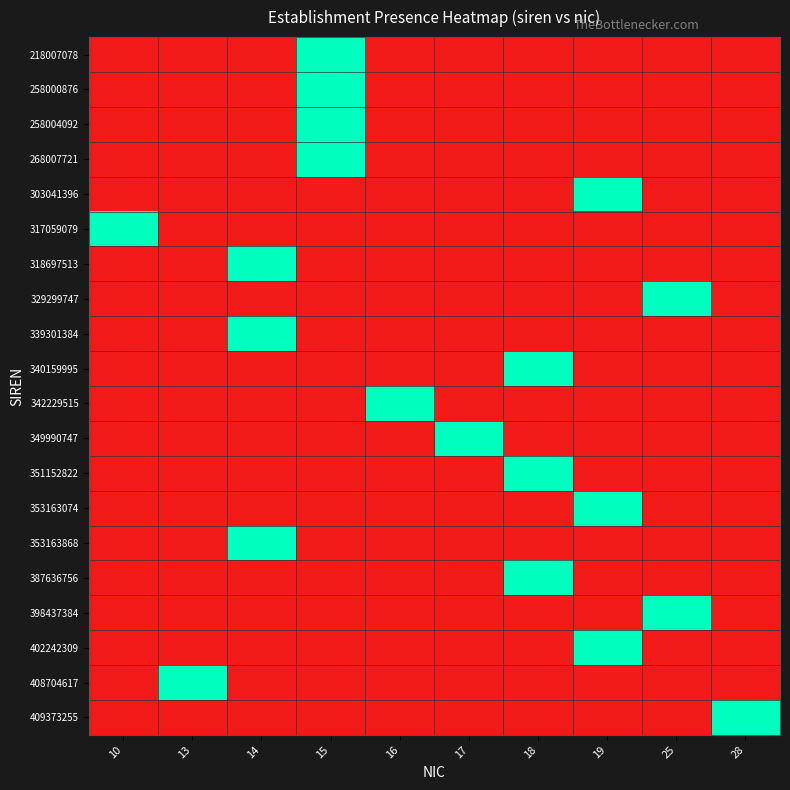

Between 14 and 10, which is larger?

14